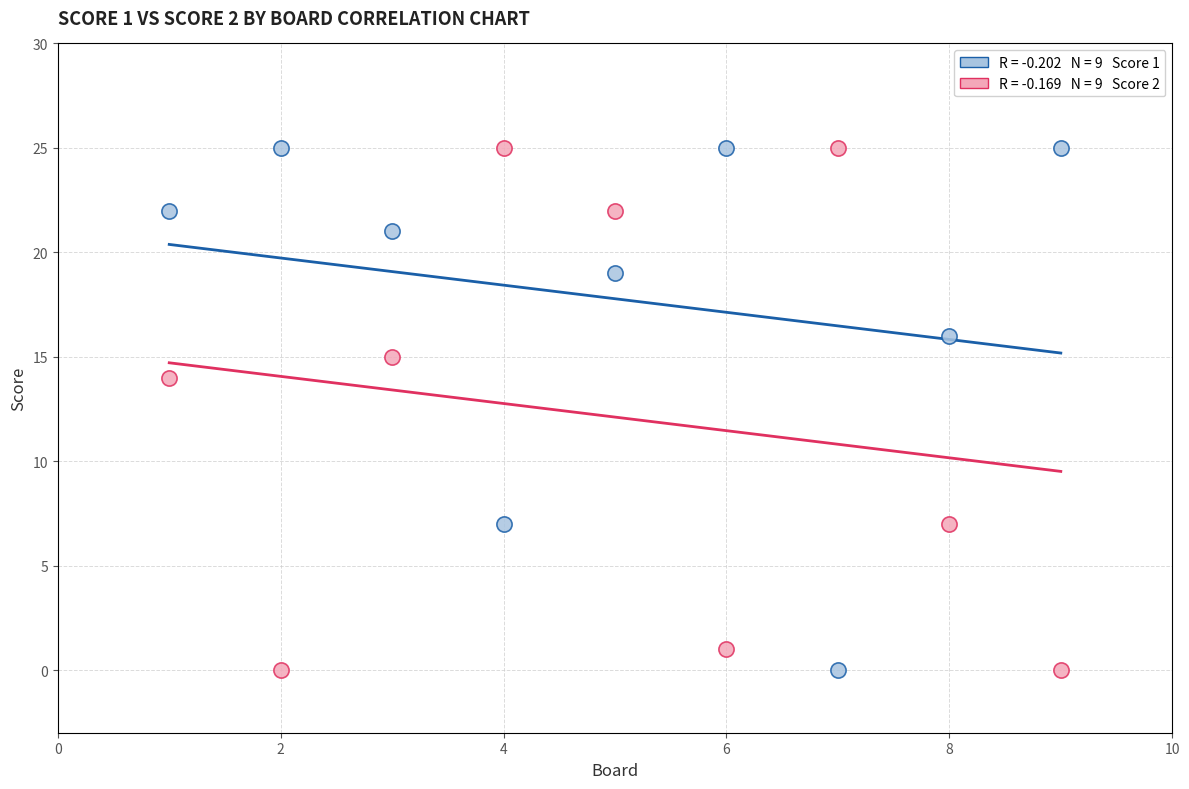

Across all data points, what is the range of X values (max minus min)?

8